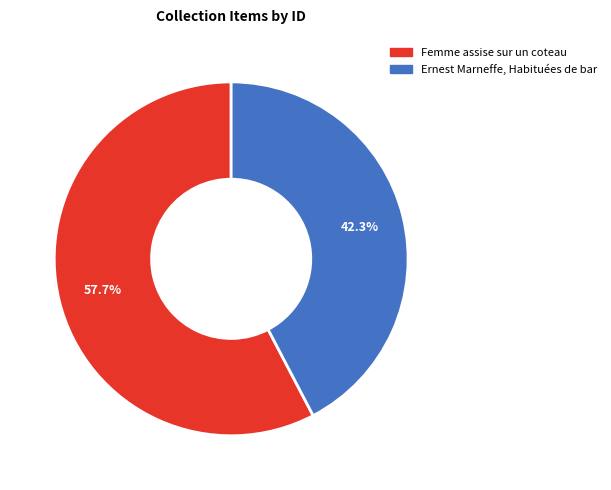

To the nearest percent, what portion does Femme assise sur un coteau represent?

58%